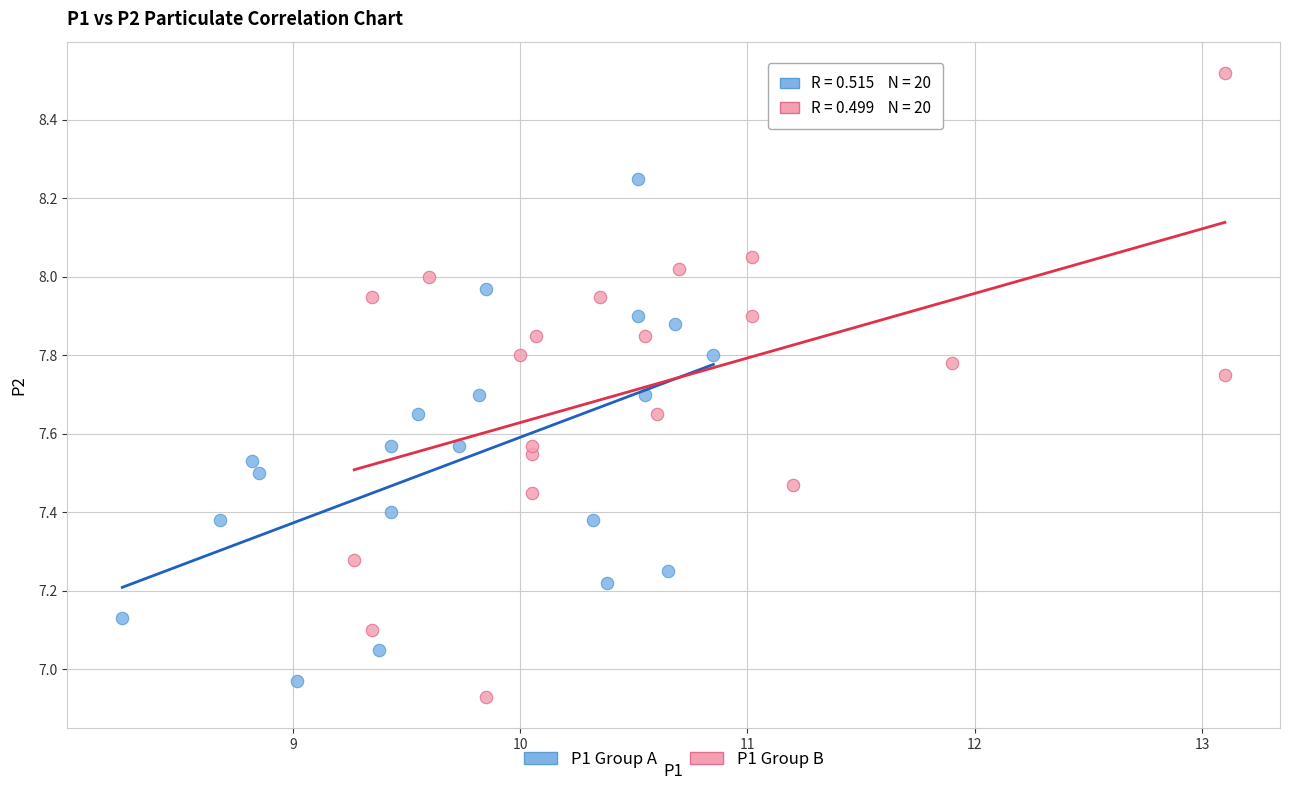

Which series contains the highest Y value?

P1 Group B